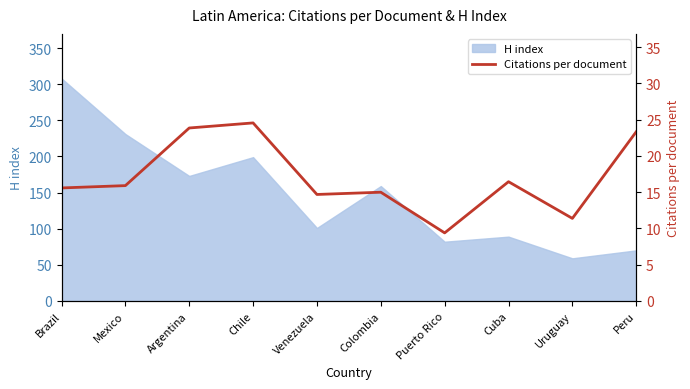

Which label corresponds to the smallest value in the chart?

Puerto Rico